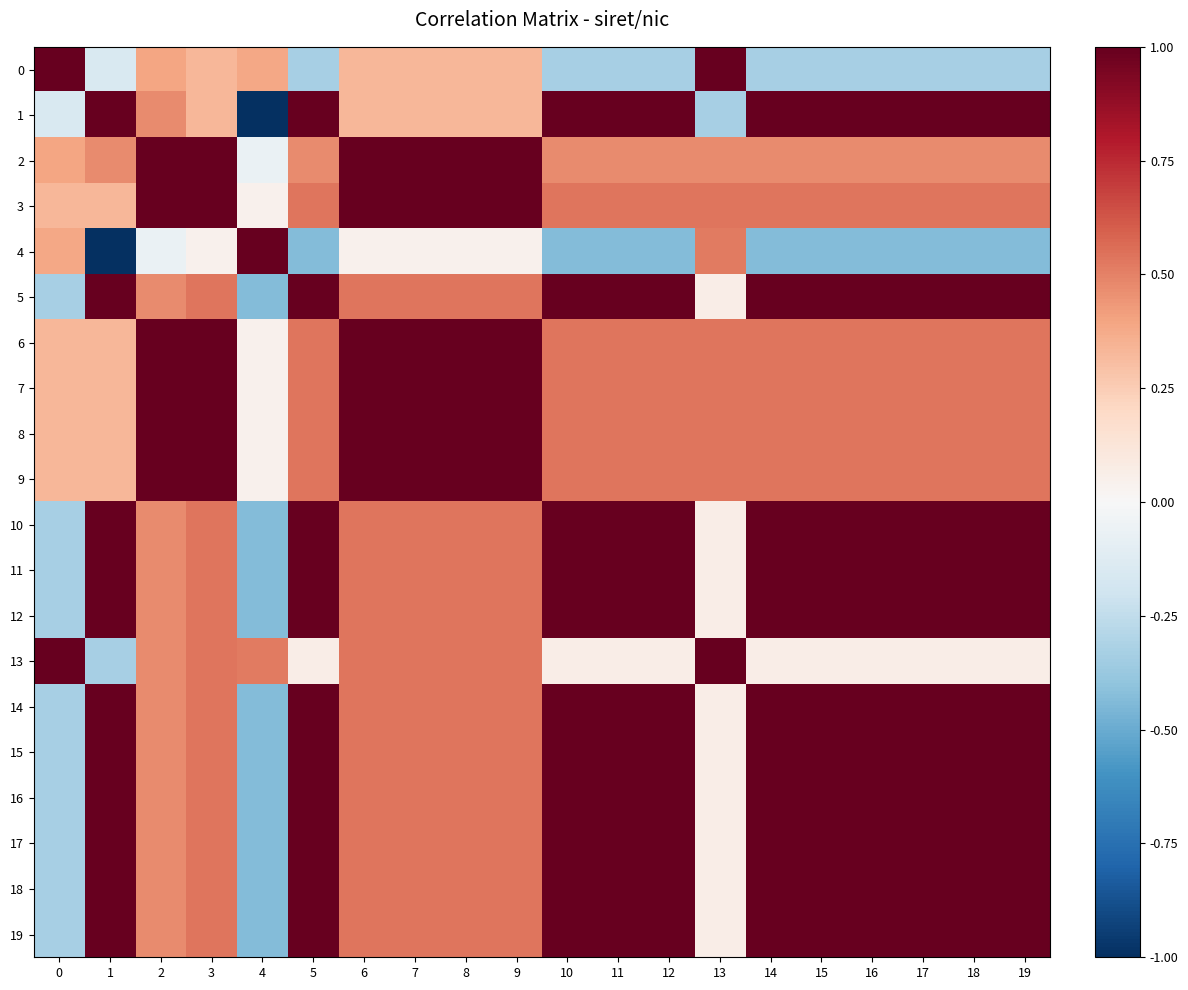

How many categories are shown in the chart?

20